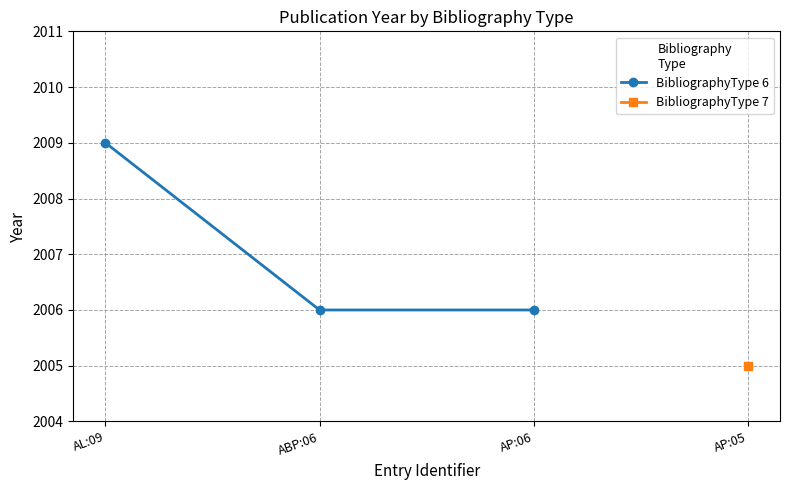

What is the greatest value displayed?

2009